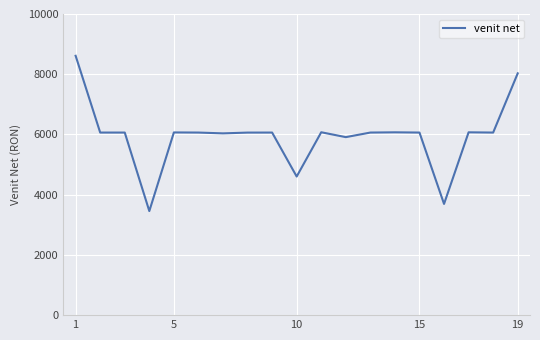

What is the greatest value displayed?

8612